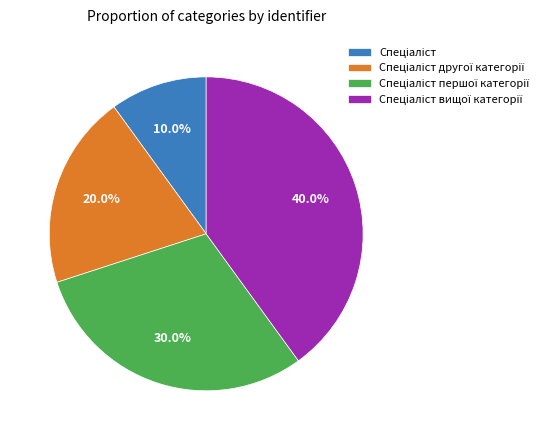

Is there a majority slice in this chart?

No